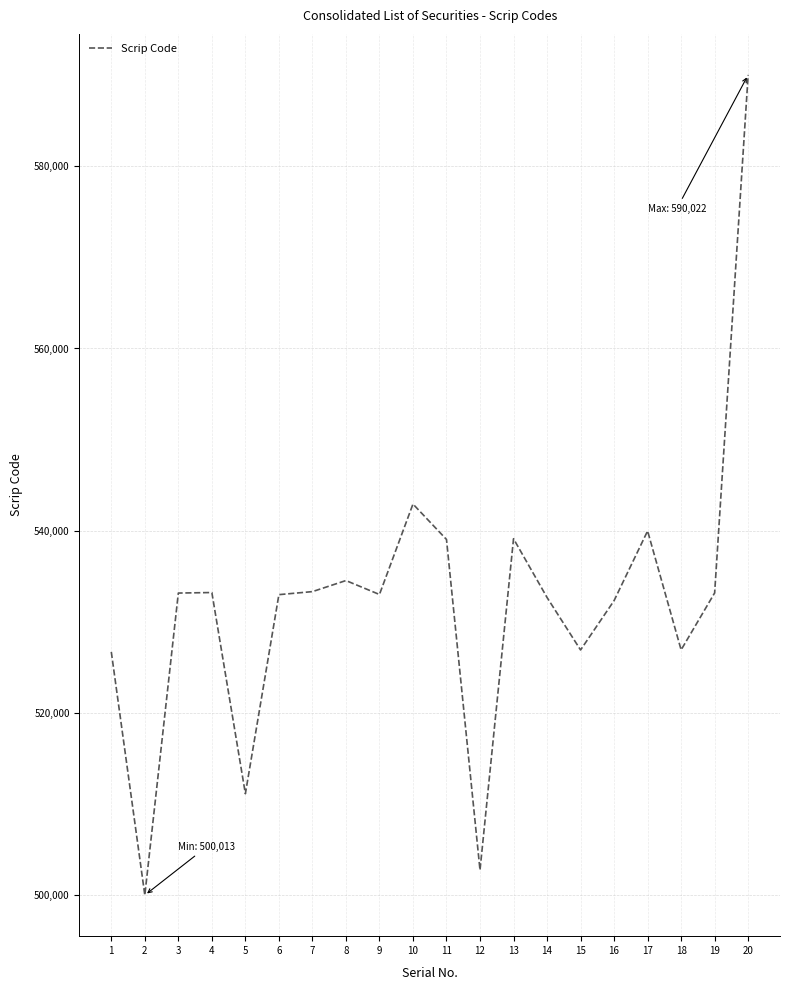

Approximately how many times larger is the value at 5 compared to 15?

1.0